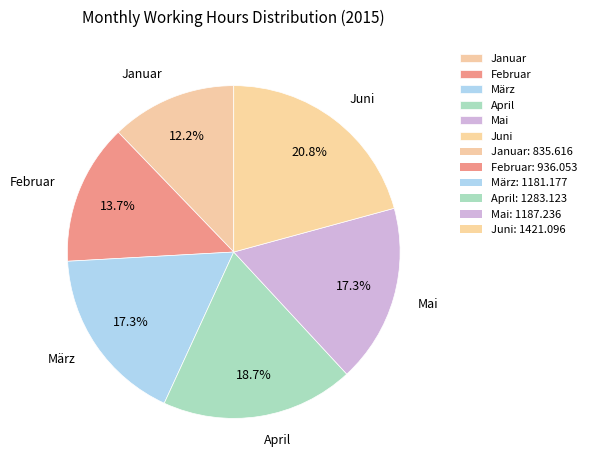

To the nearest percent, what portion does März represent?

17%